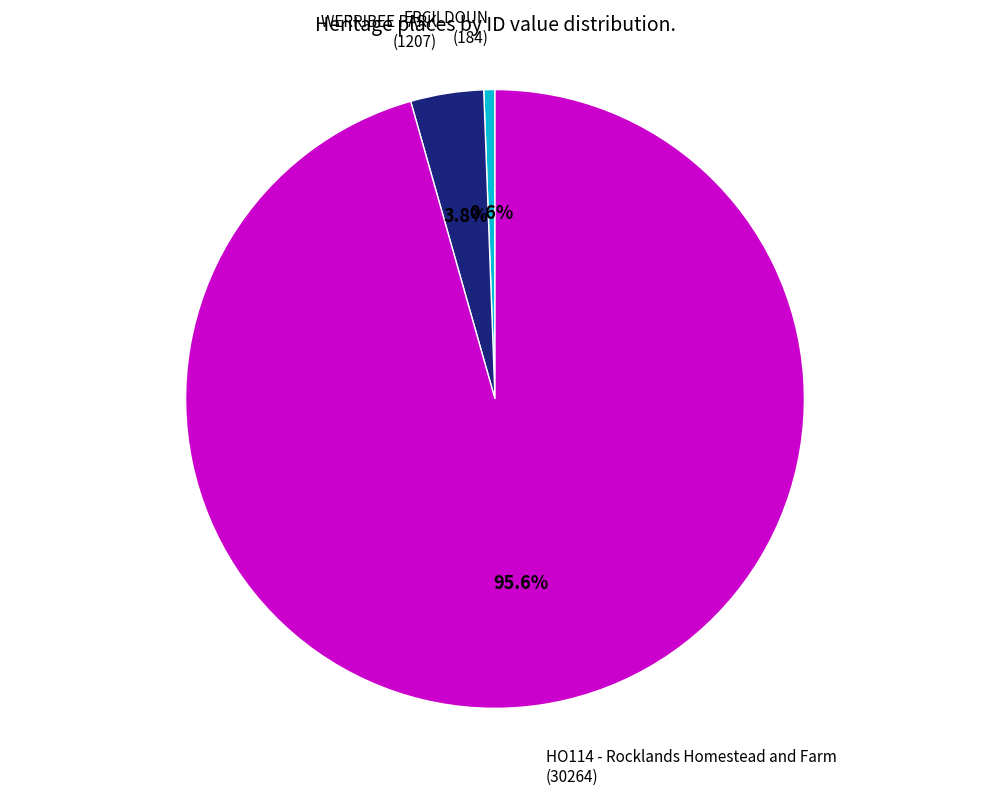

Is there a majority slice in this chart?

Yes